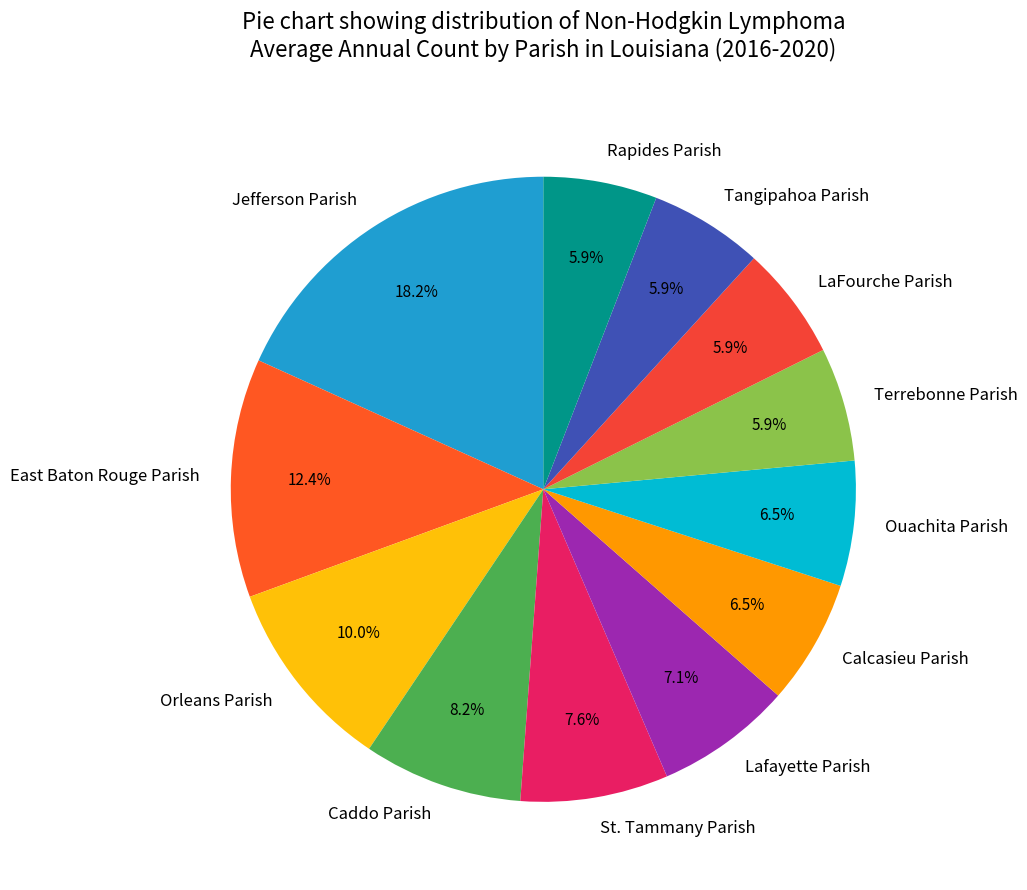

Do Tangipahoa Parish and East Baton Rouge Parish together represent more than half of the pie?

No